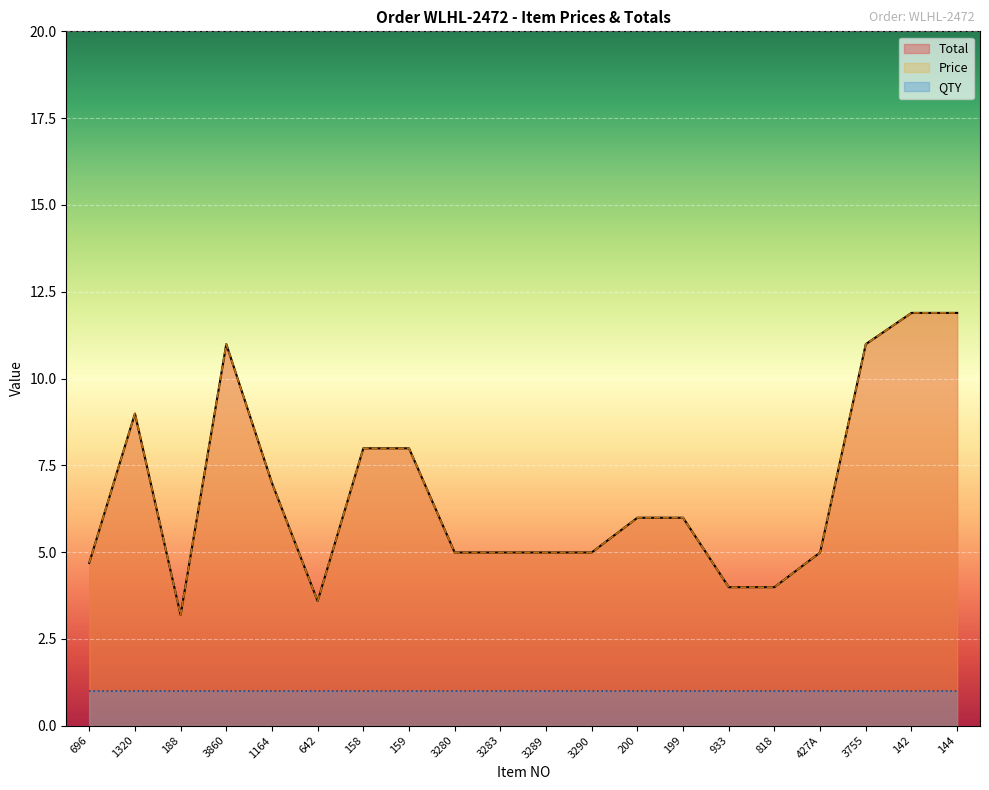

What position from the right is 188?

18